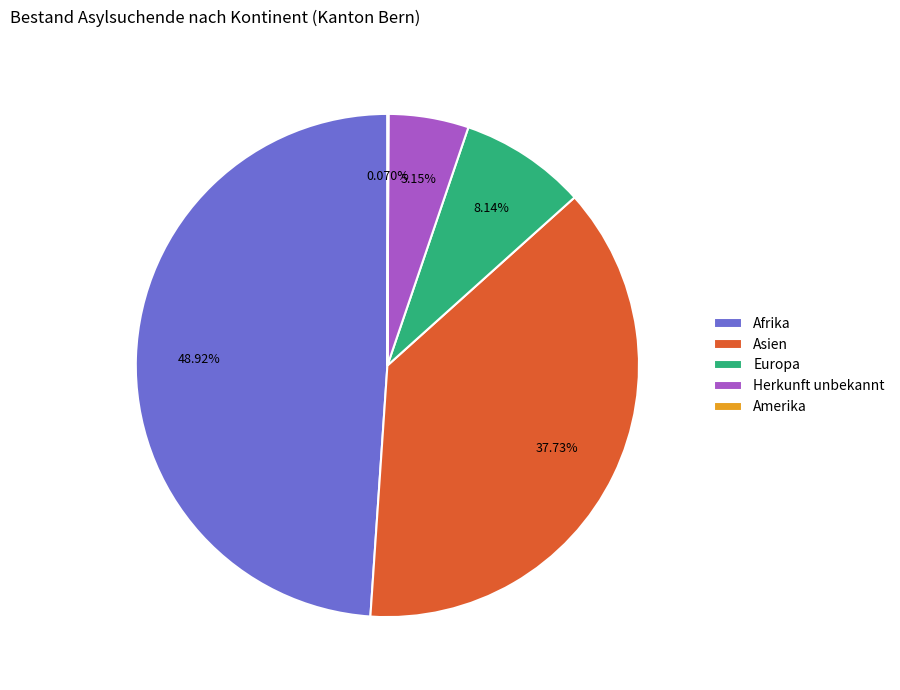

Approximately how many times larger is the value at Afrika compared to Herkunft unbekannt?

9.5